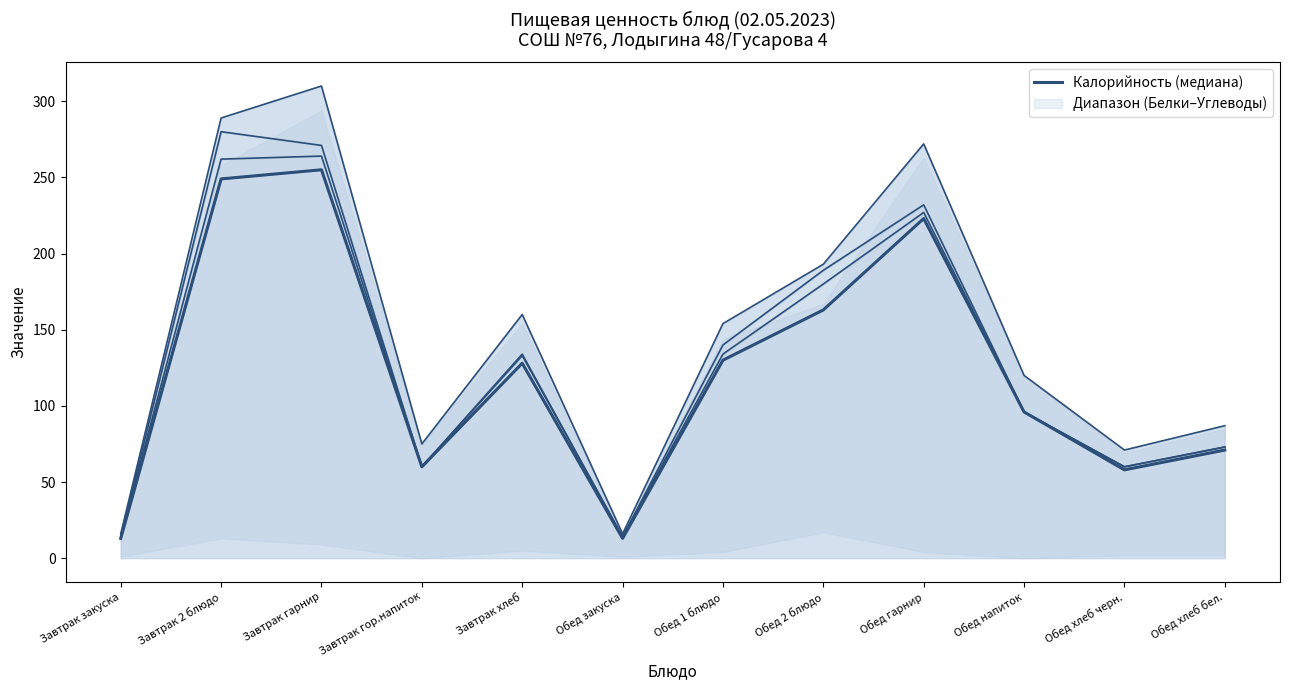

How many values exceed 128?

5